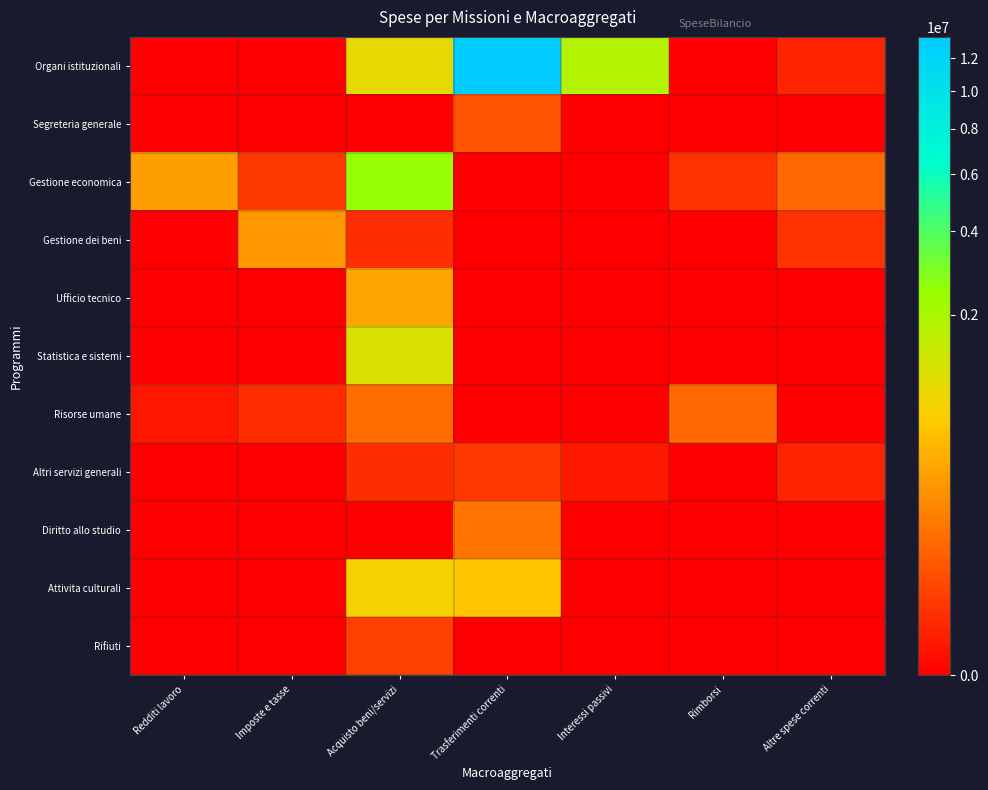

List the series in order of their peak value, lowest first.

Altri servizi generali, Rifiuti, Segreteria generale, Risorse umane, Diritto allo studio, Gestione dei beni, Ufficio tecnico, Attivita culturali, Statistica e sistemi, Gestione economica, Organi istituzionali